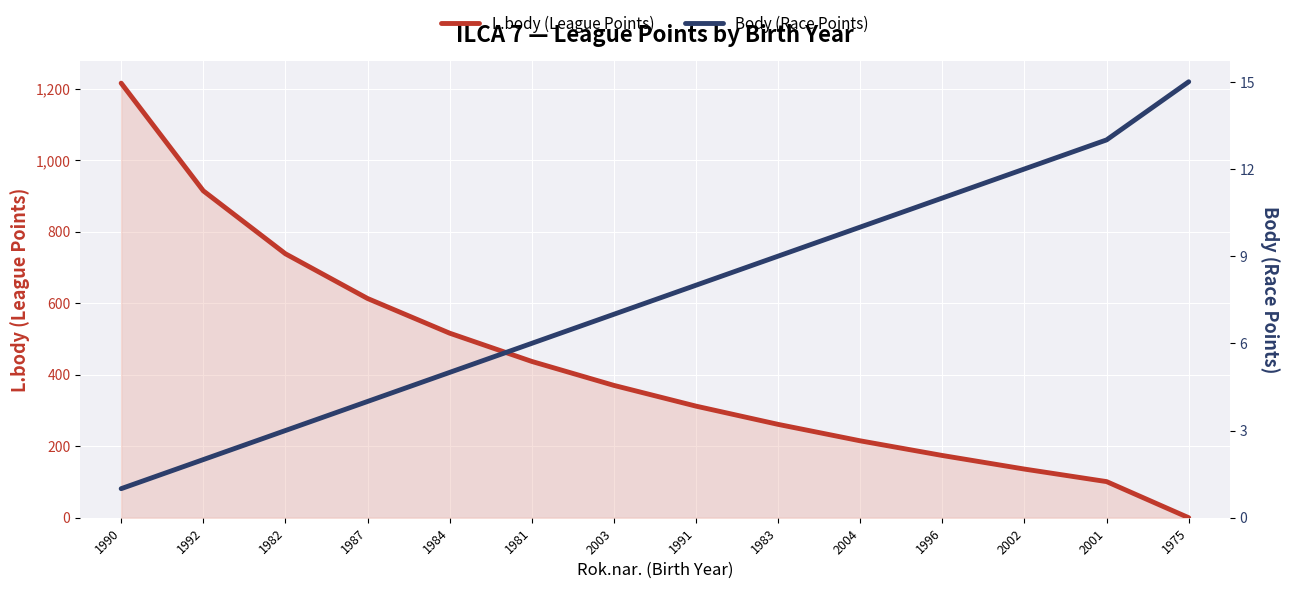

How many categories are shown in the chart?

14